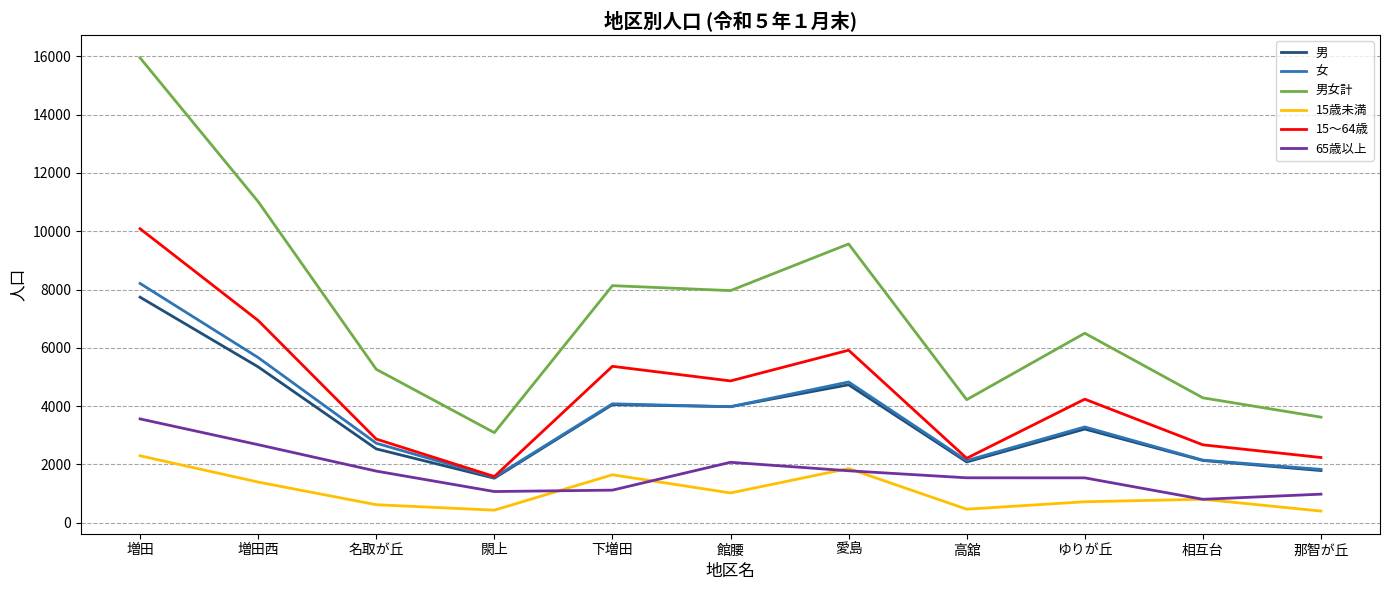

What is the sum of all 男女計 values?

79613